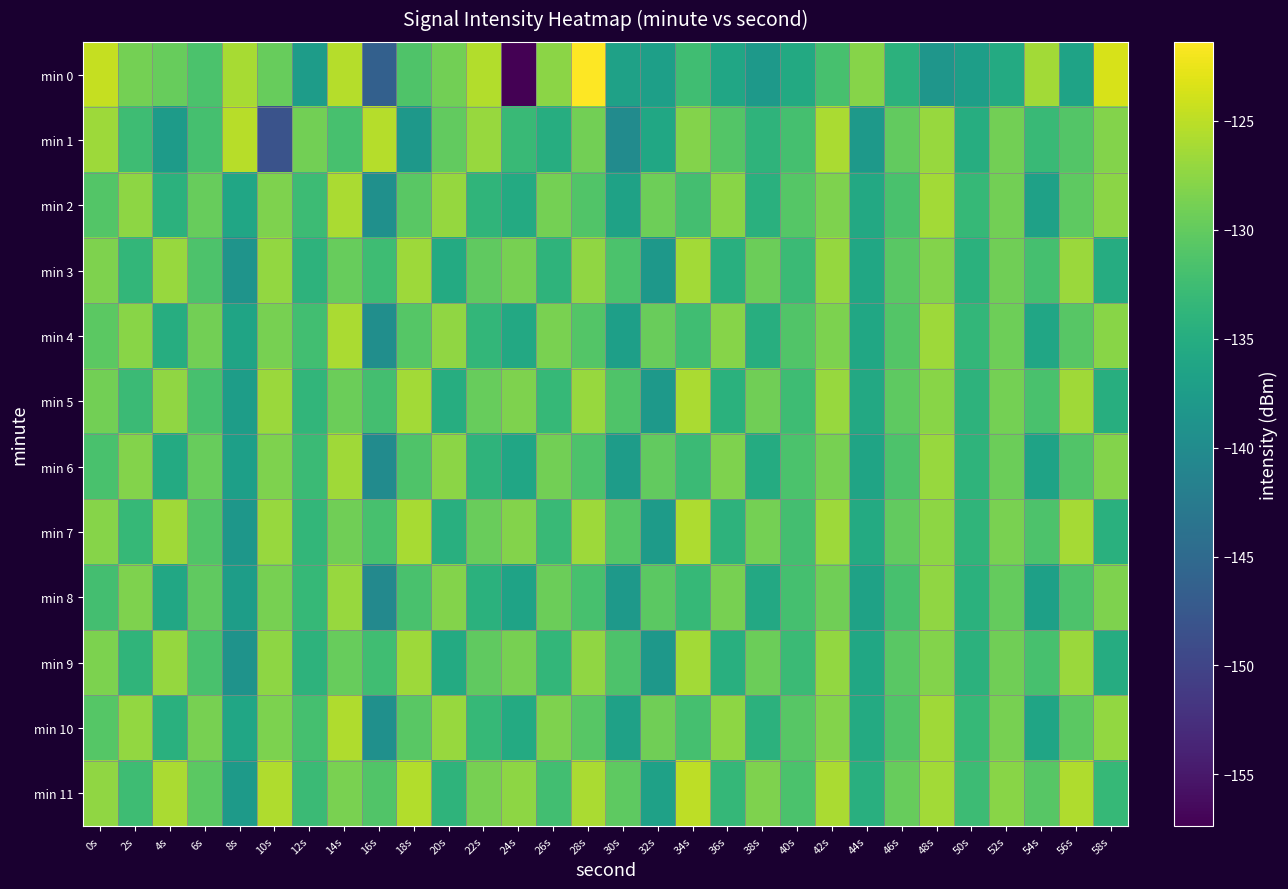

Which series has the largest range (max minus min)?

min 0